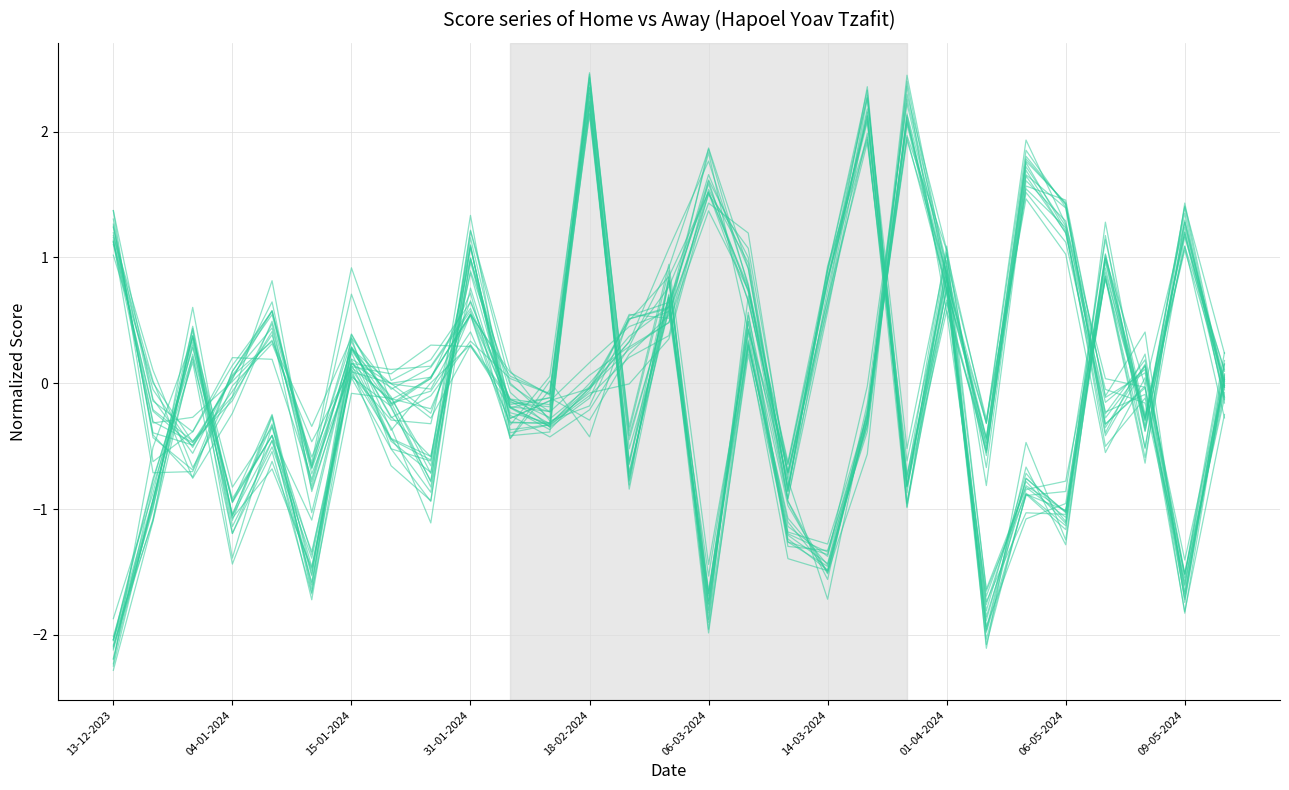

Which category has the lowest value across all series?

13-12-2023